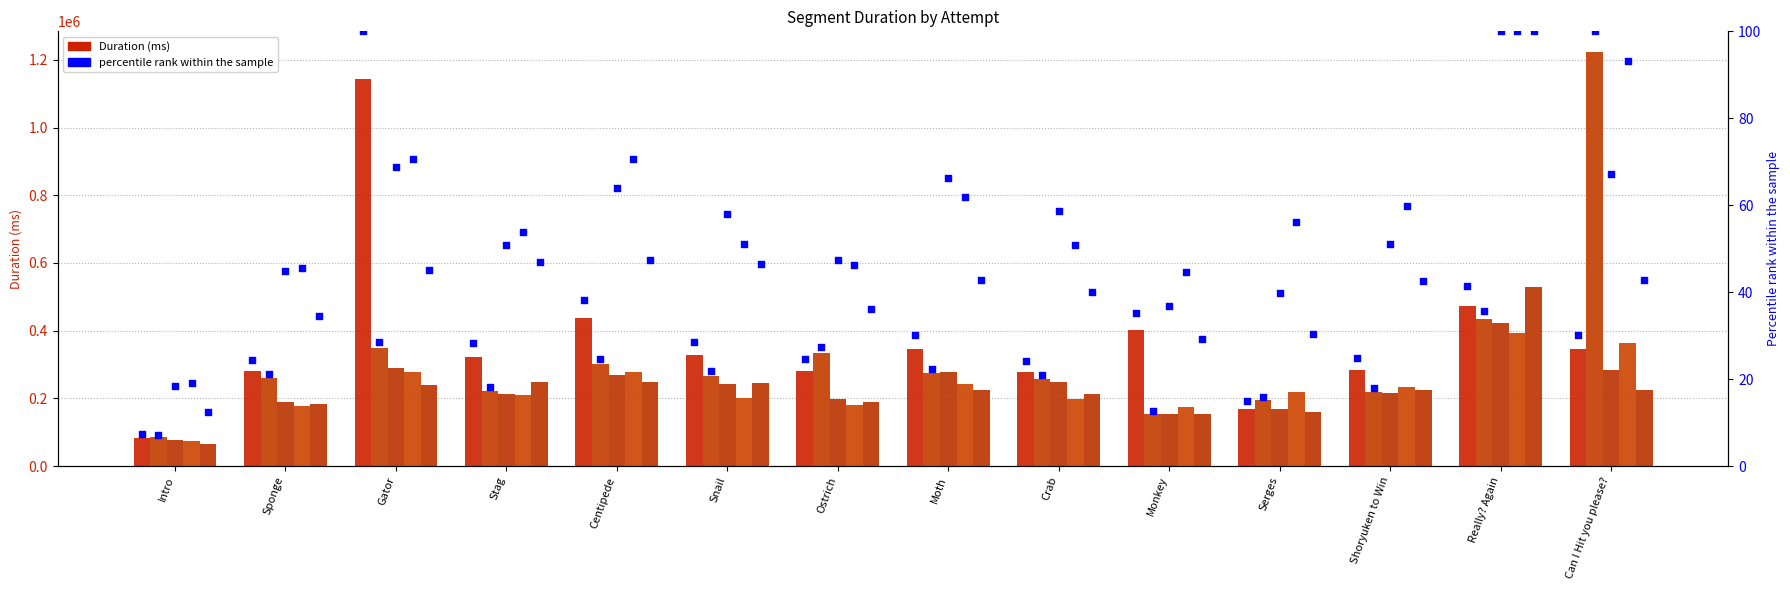

At how many categories does at least one series exceed 659974?

2